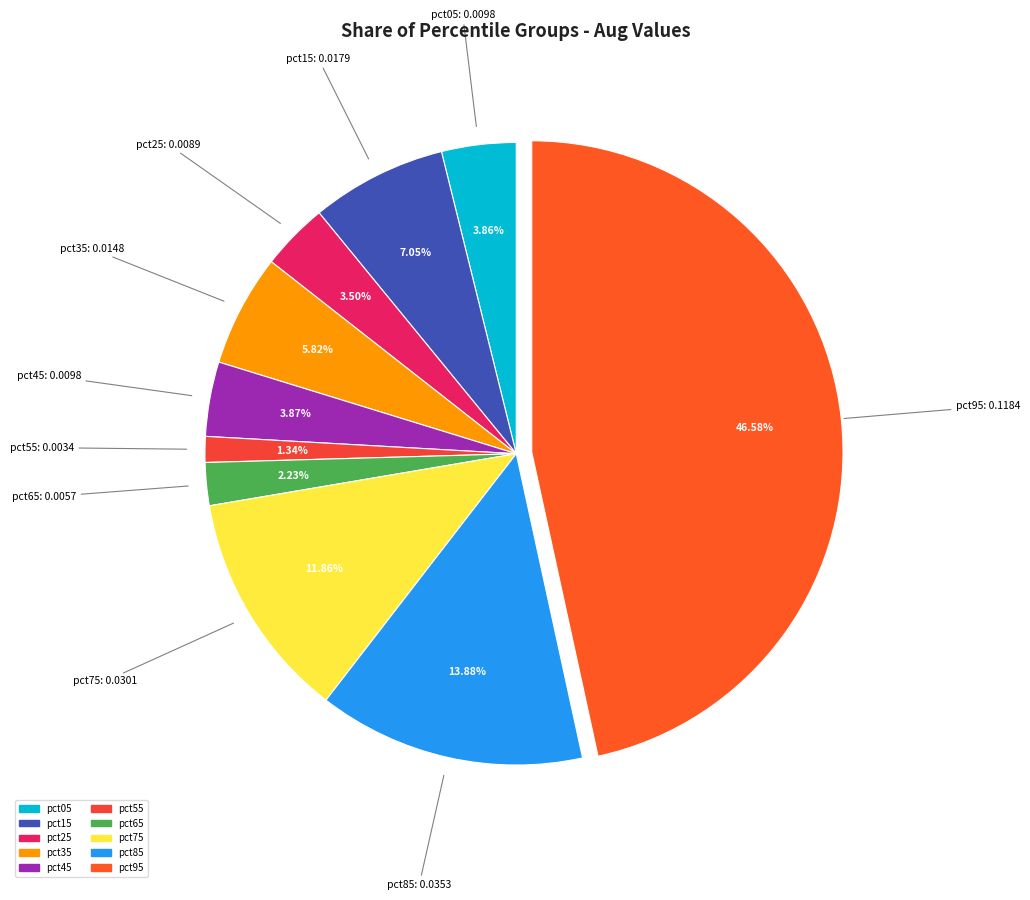

How many segments does this pie chart have?

10